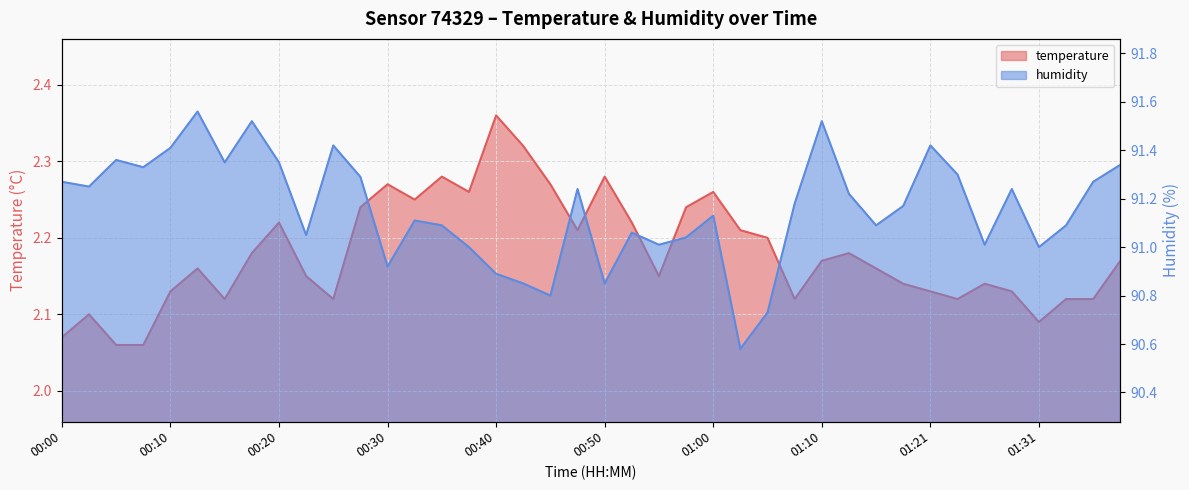

At how many categories does at least one series exceed 36?

40